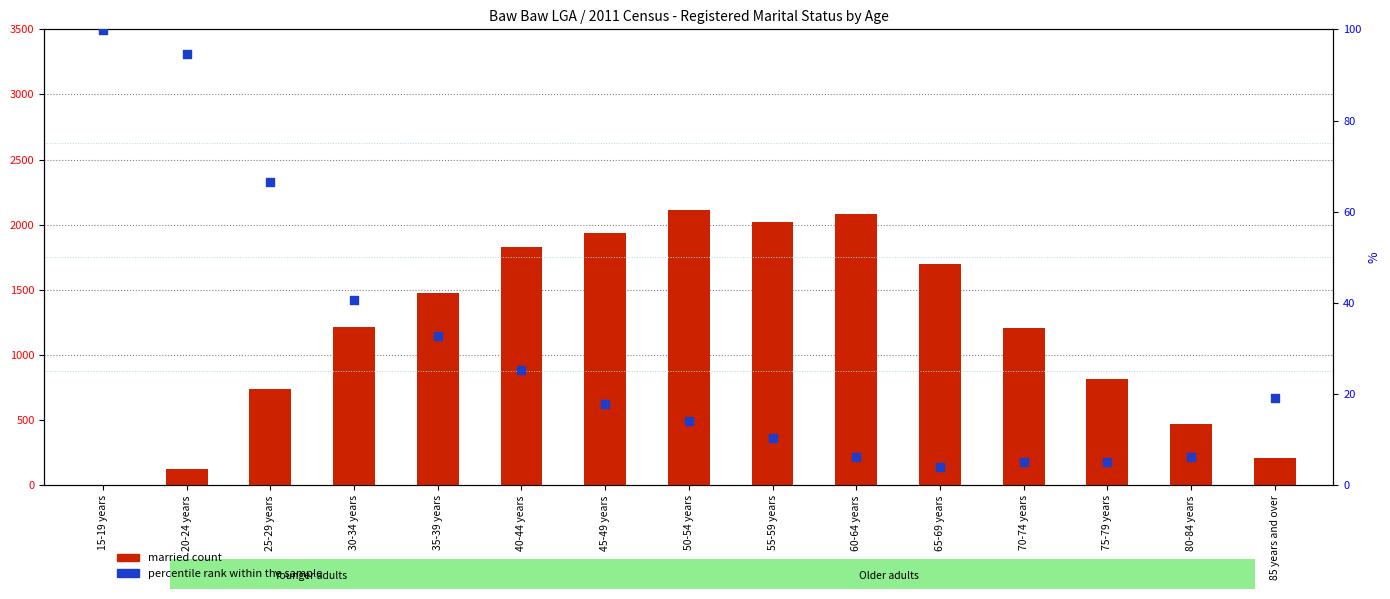

Which series reaches the minimum Y coordinate?

married count